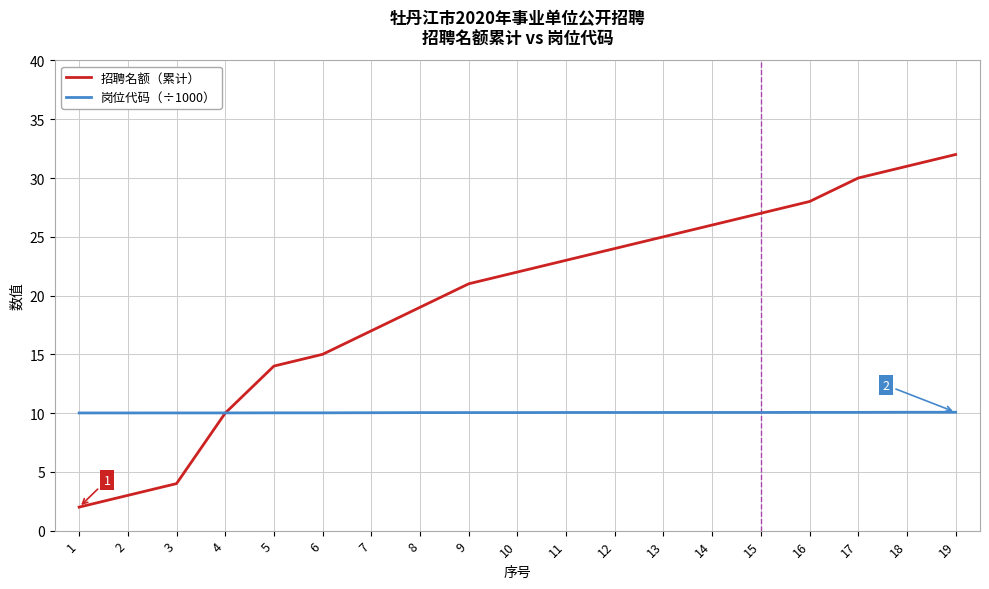

Which label corresponds to the smallest value in the chart?

1